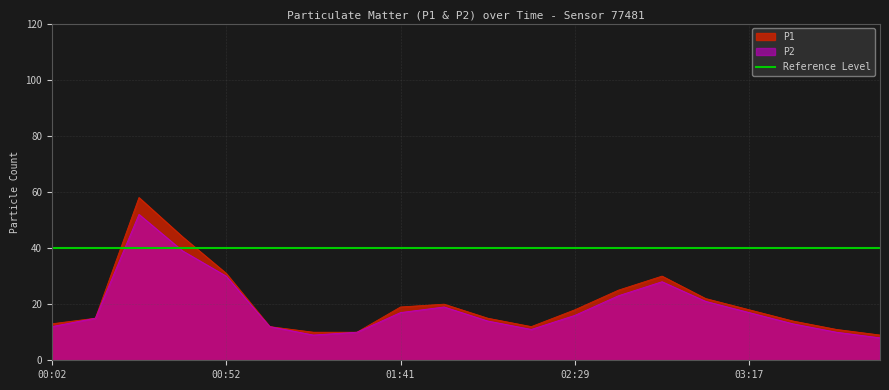

What is the label of the 4th point from the left?

00:40